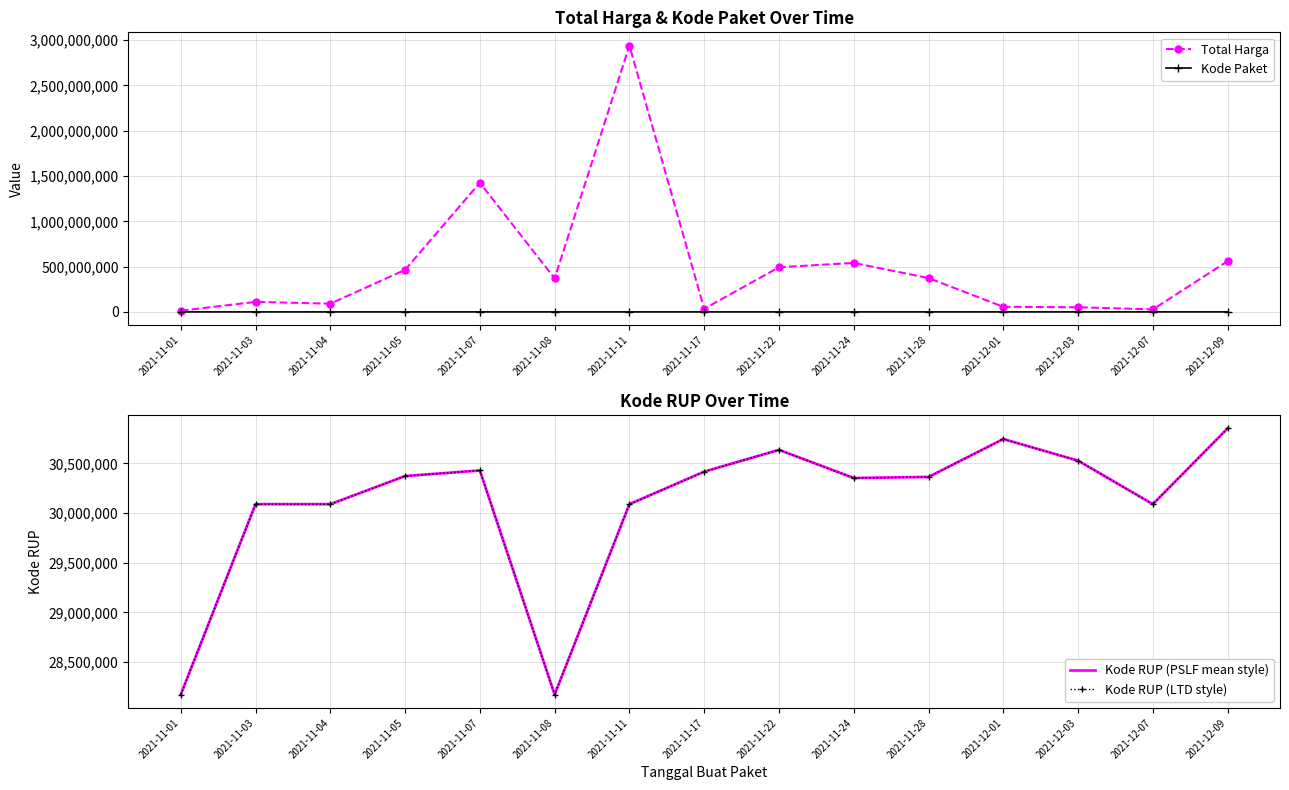

Which series has the largest range (max minus min)?

Total Harga